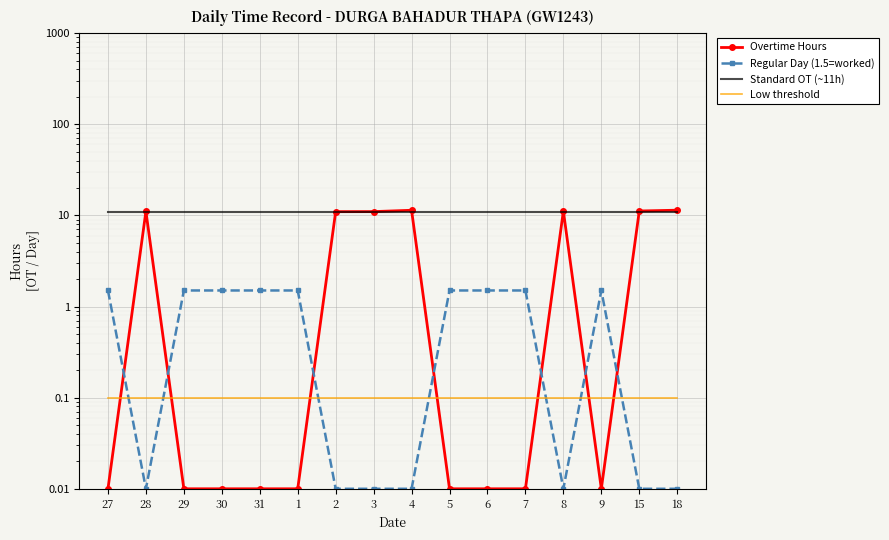

Which category has the lowest value across all series?

27